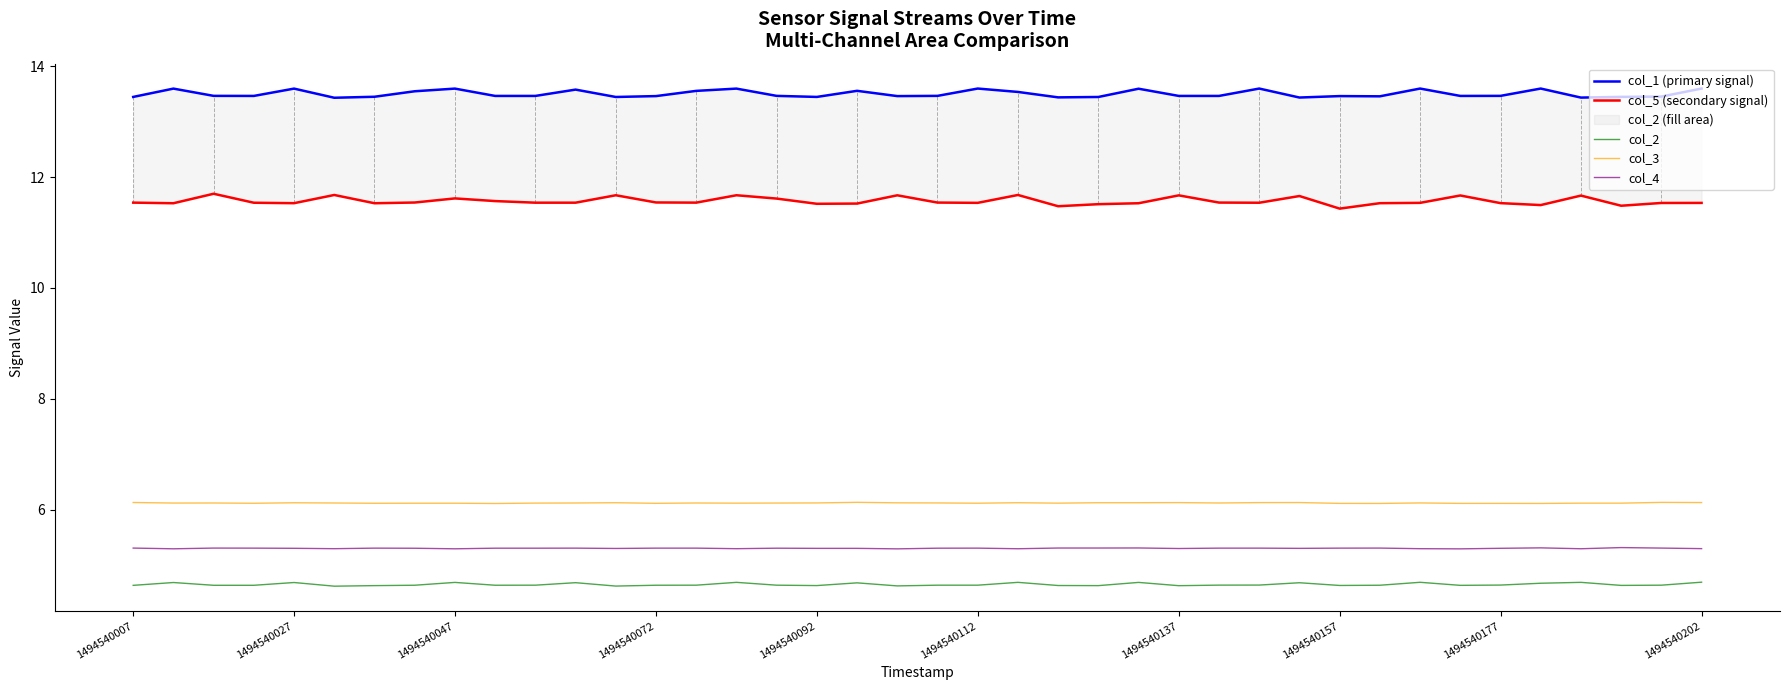

True or false: col_1 (primary signal) and col_3 intersect in this chart.

False